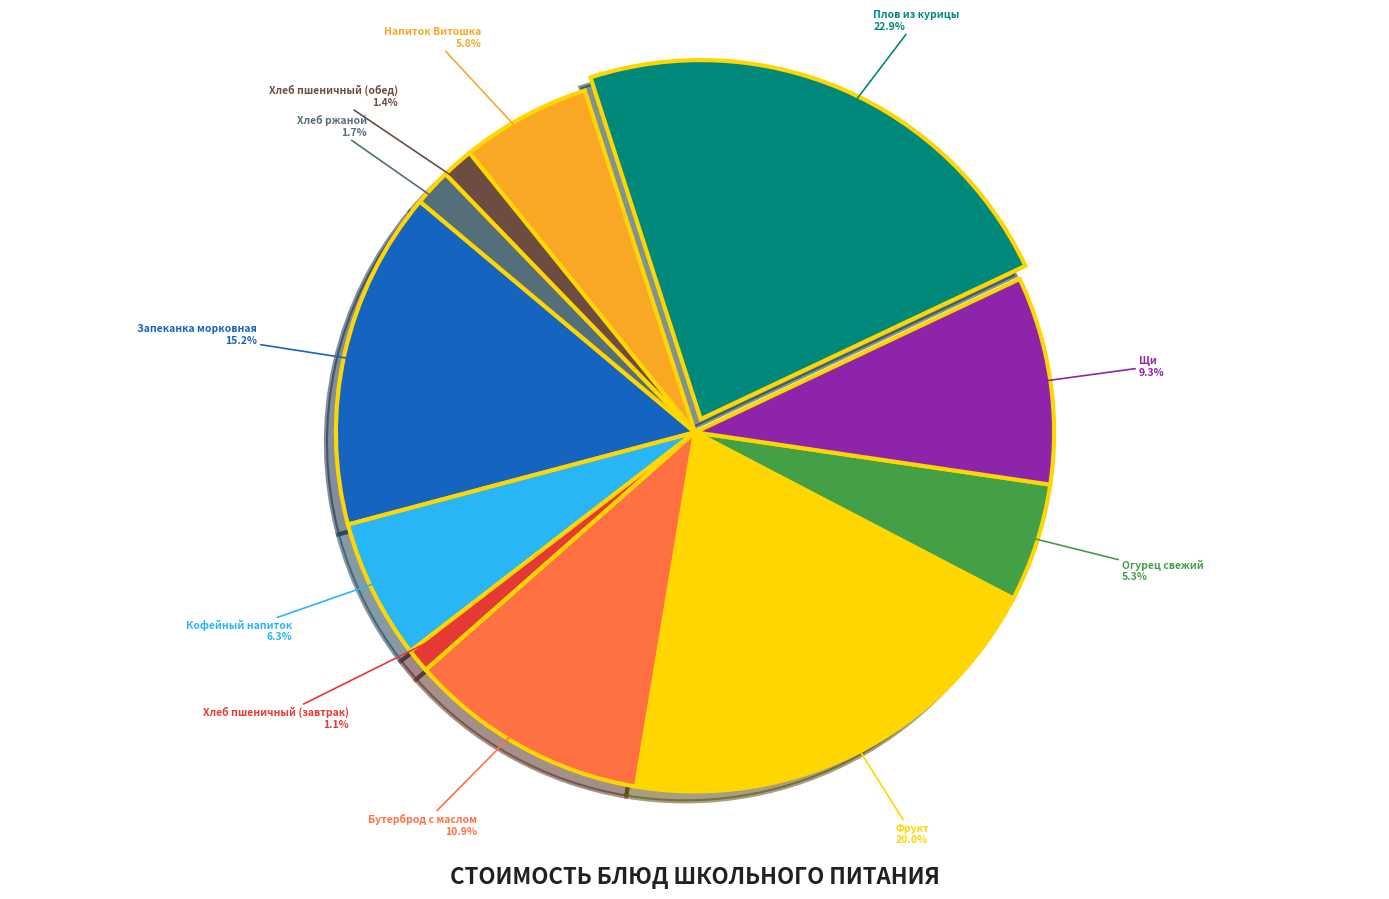

Which has a higher value, Плов из курицы or Кофейный напиток?

Плов из курицы